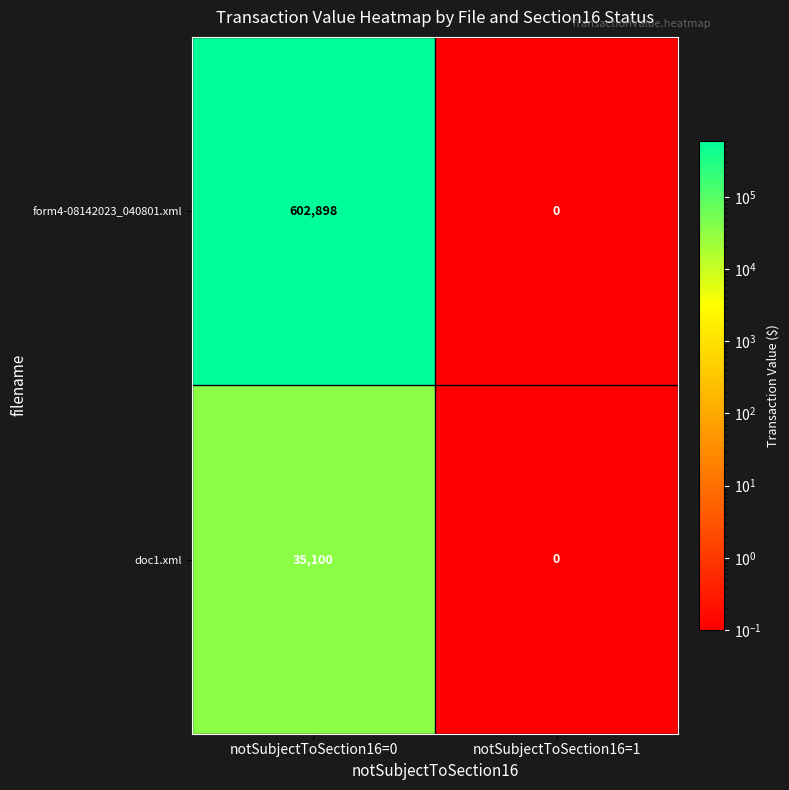

Read the doc1.xml value at notSubjectToSection16=0, to the nearest 100.

35100